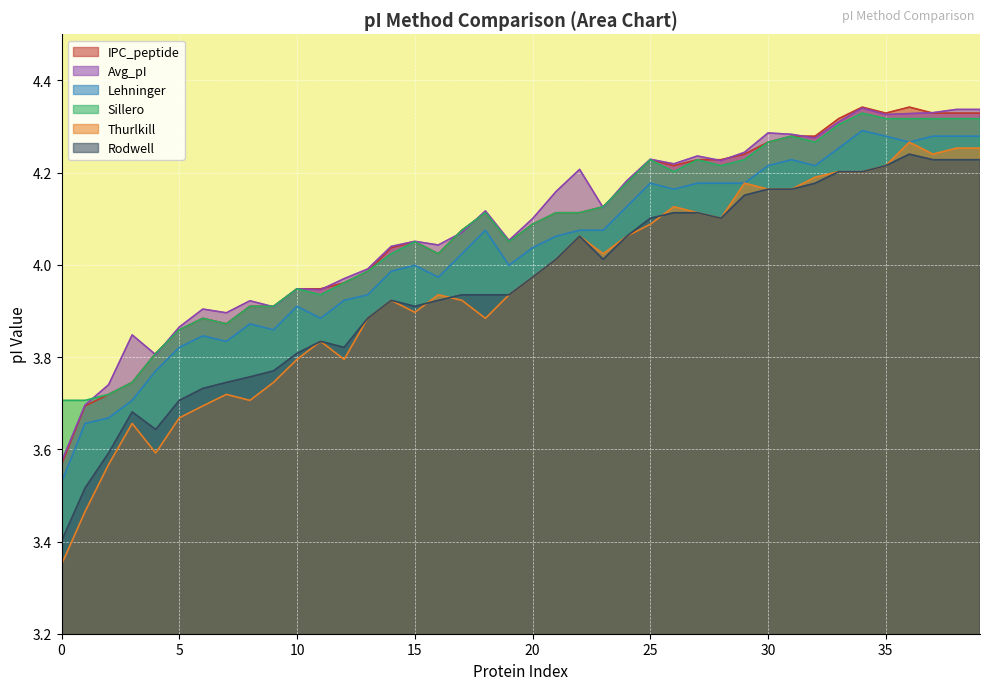

True or false: Rodwell has a value of 4.1 at 25.

True